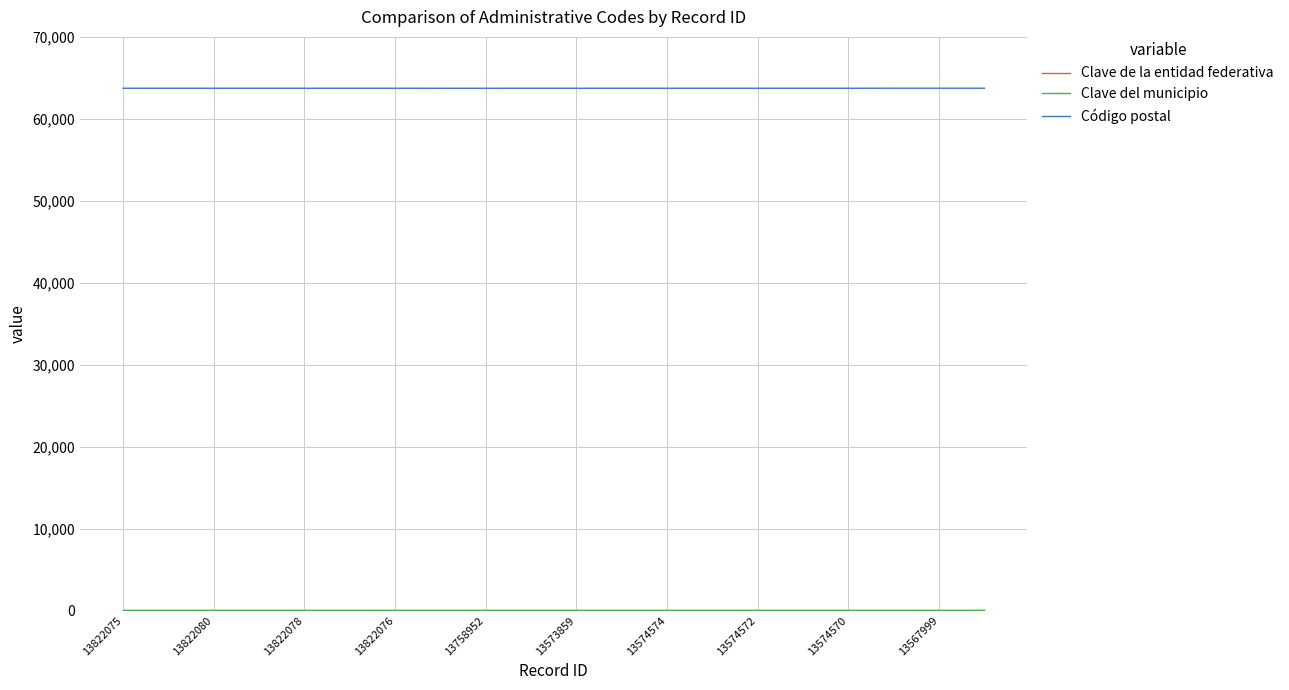

Which series has the largest total across all categories?

Código postal